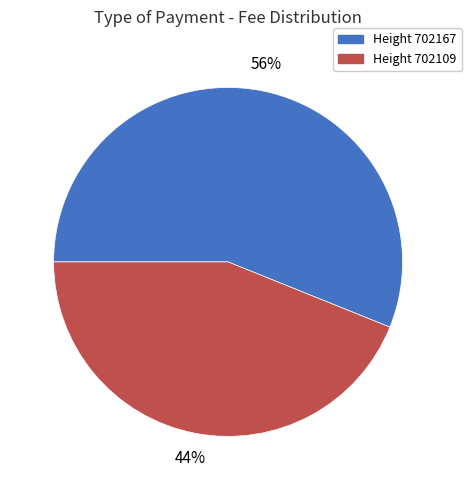

To the nearest percent, what is the average slice percentage?

50%